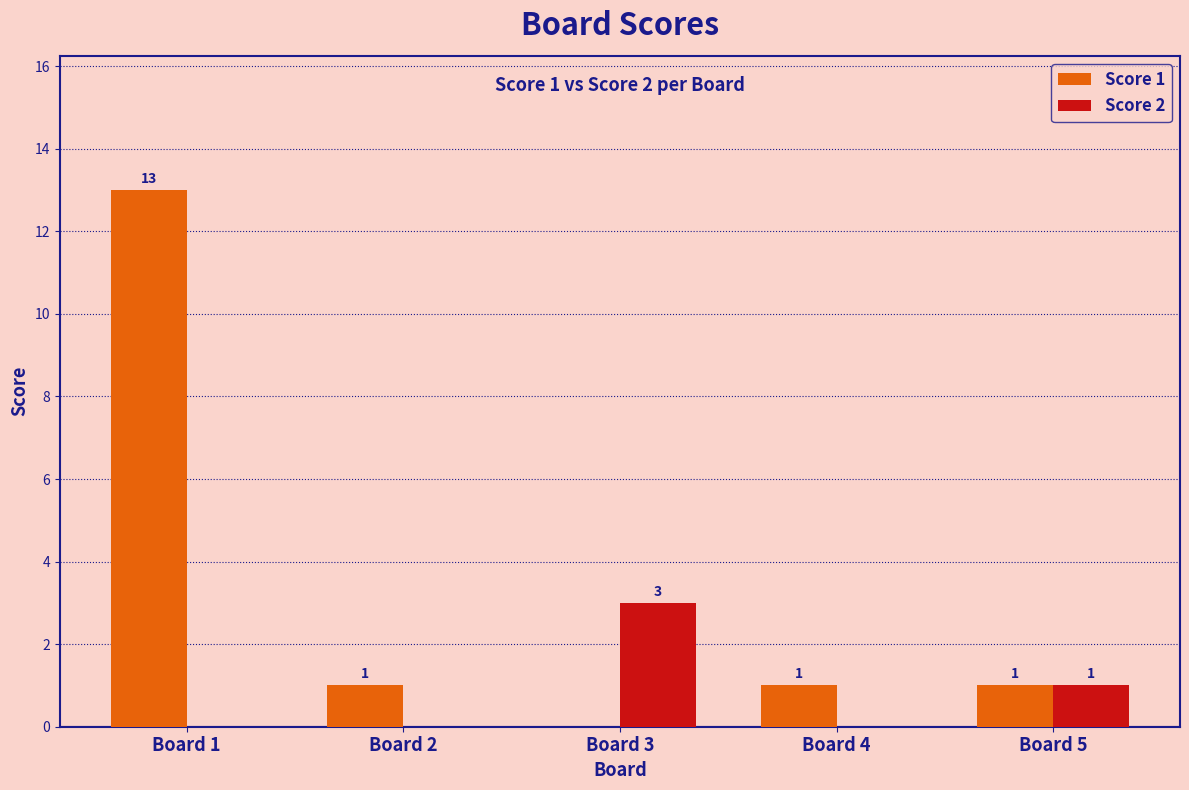

What is the sum of all Score 1 values?

16